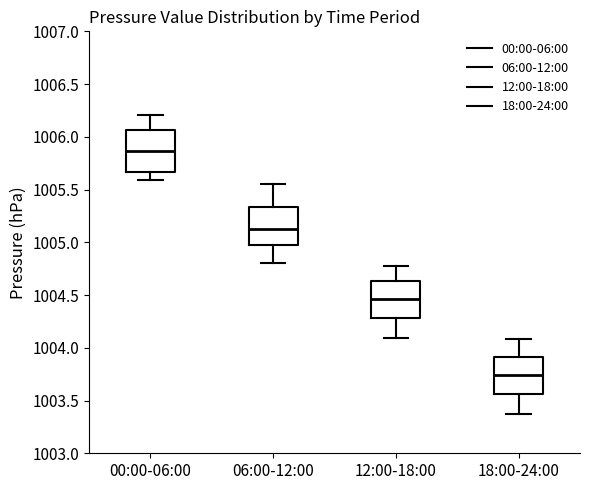

Reading left to right, read every box against the y-axis: the position of its median line, the range the box covers, and the ends of its whiskers. The values are not printed on the chart, so give them approximately, as read against the axis.

00:00-06:00: median 1005.85, box 1005.65 to 1006.05, whiskers 1005.60 to 1006.20
06:00-12:00: median 1005.15, box 1005.00 to 1005.35, whiskers 1004.80 to 1005.55
12:00-18:00: median 1004.45, box 1004.30 to 1004.65, whiskers 1004.10 to 1004.80
18:00-24:00: median 1003.75, box 1003.55 to 1003.90, whiskers 1003.35 to 1004.10